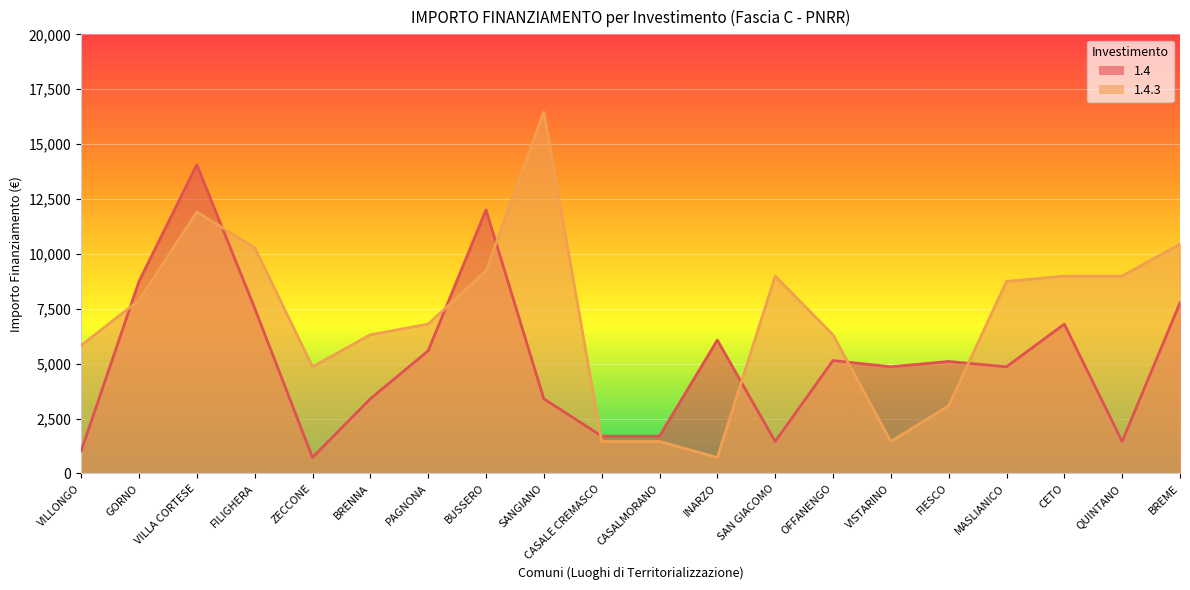

At which label does 1.4.3 first exceed 7889?

VILLA CORTESE